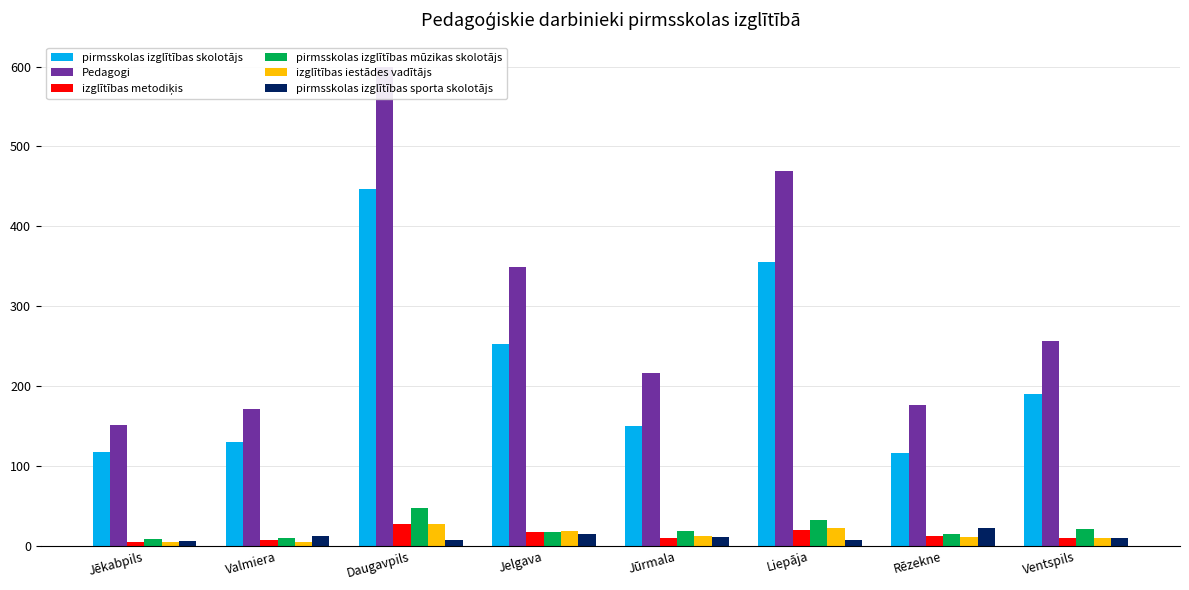

Does the chart contain stacked bars?

No